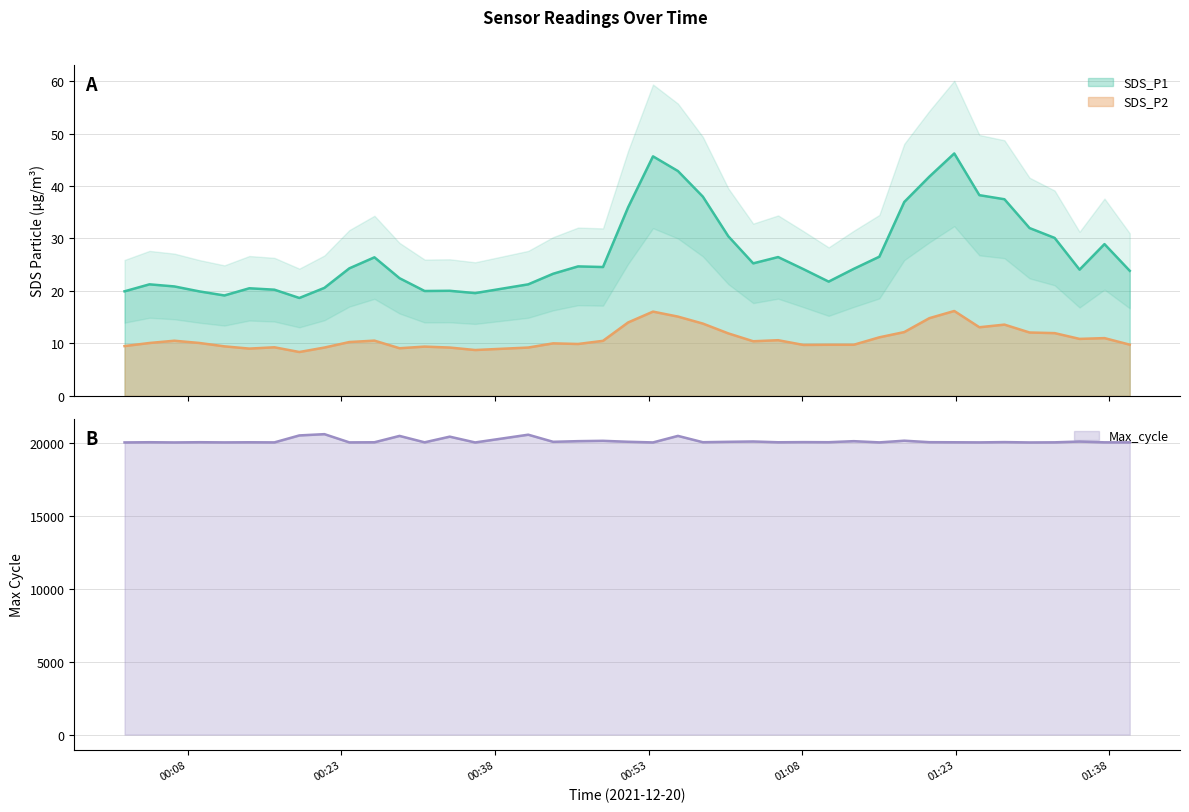

What is the label of the 11th point from the left?

2021/12/20 00:26:14